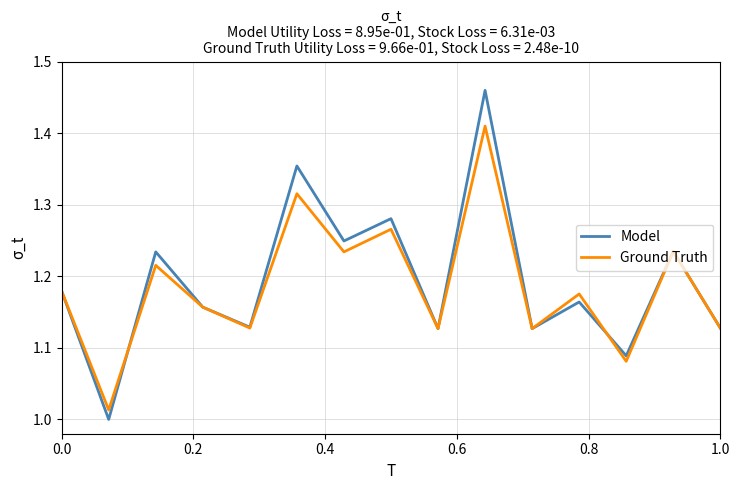

Which series has the widest spread of values?

Model